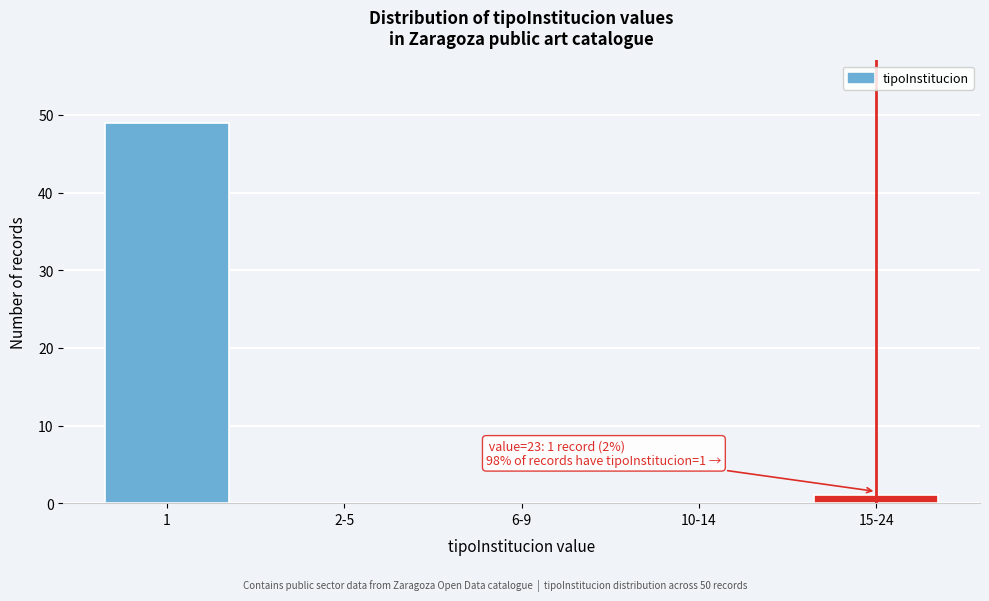

Reading right to left, extract all data points from this chart.

15-24=1	10-14=0	6-9=0	2-5=0	1=49